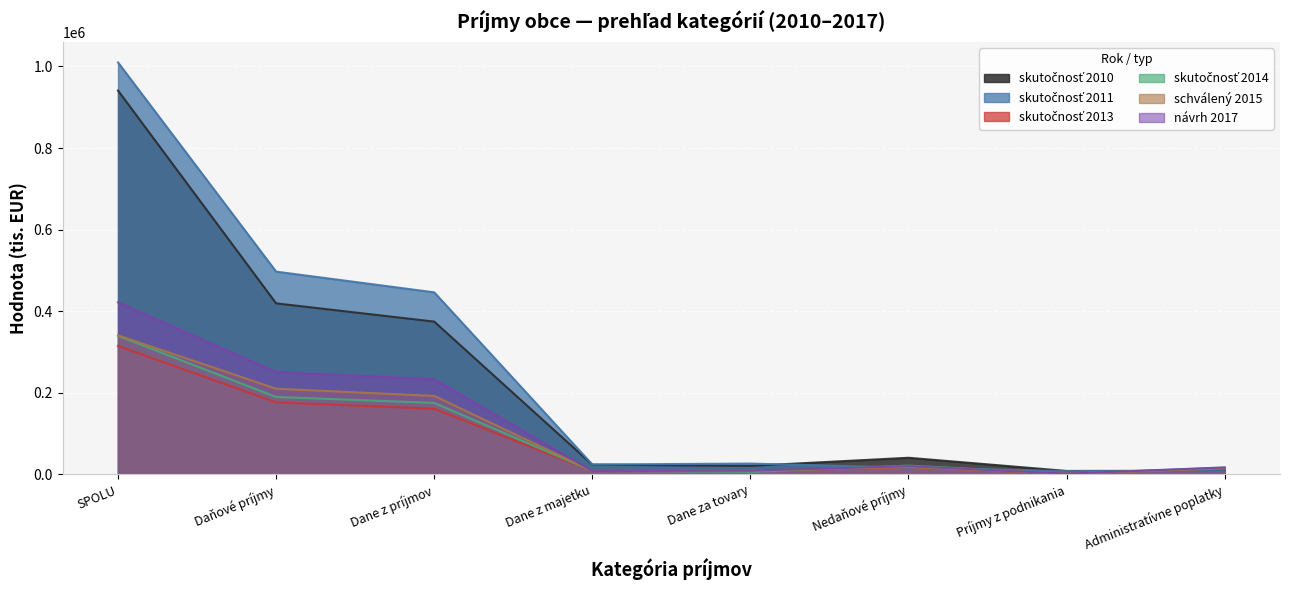

What is the maximum value shown in the chart?

1009883